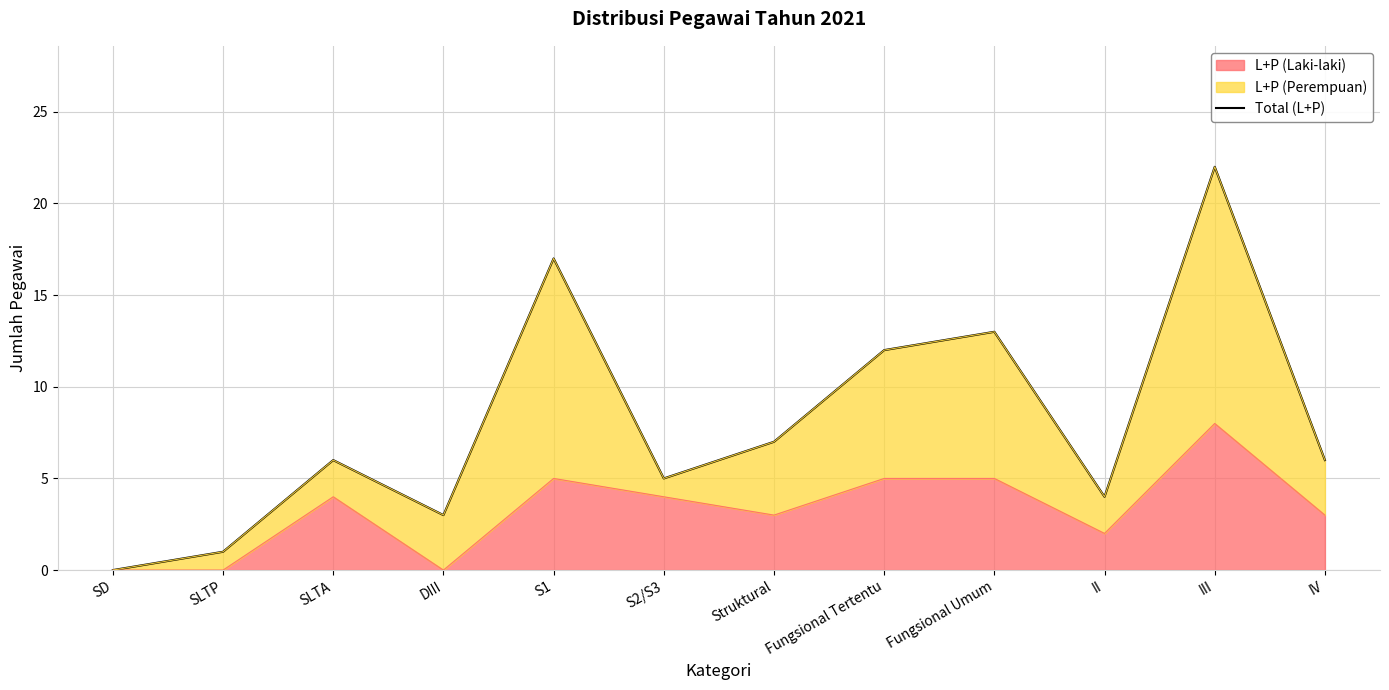

True or false: the data shows 13 at Fungsional Umum.

True